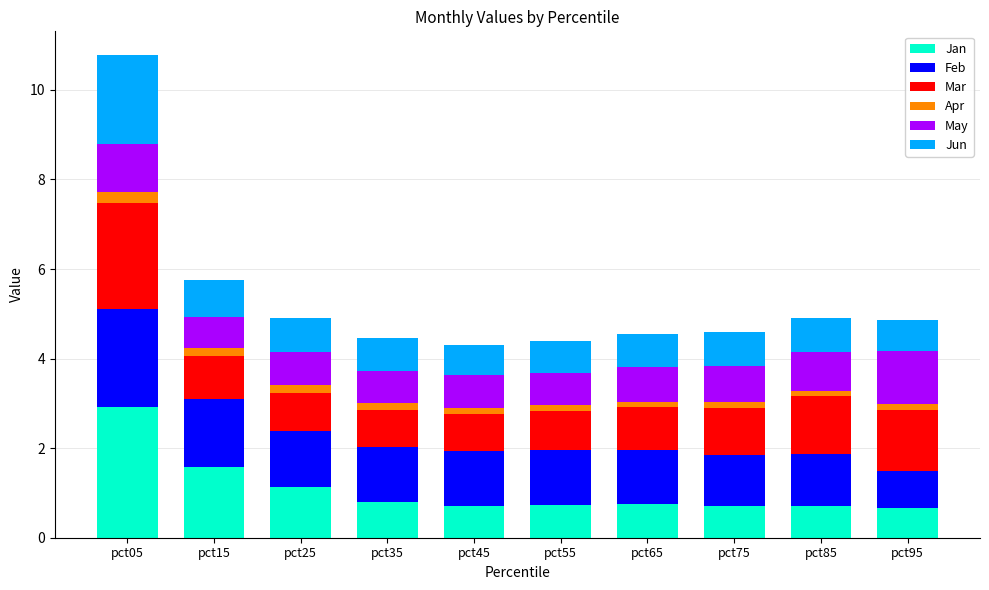

What is the difference between the second highest and second lowest values in the Jan series?

0.9